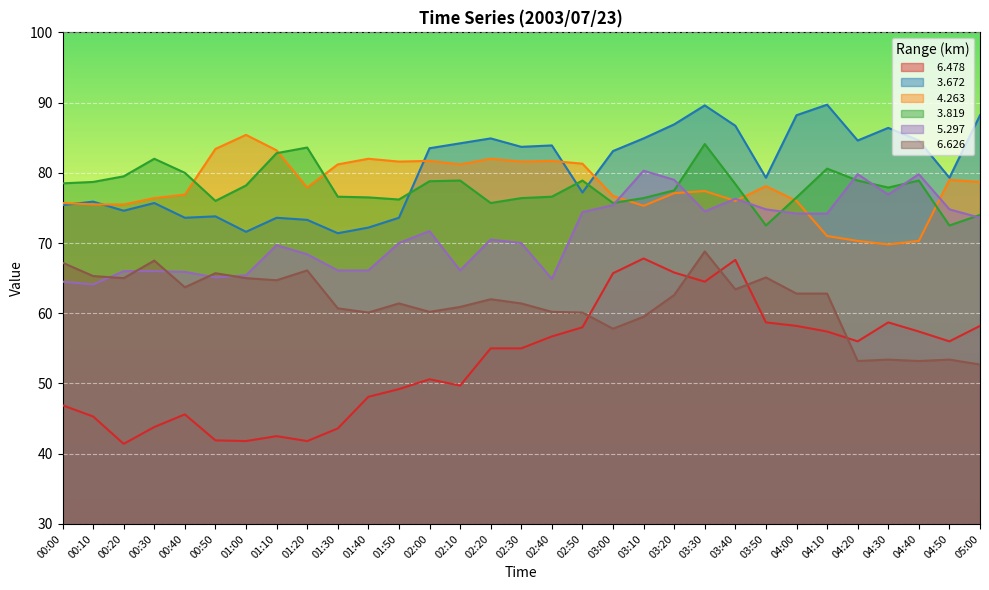

Where is   3.819 nearest to the value 78?

04:30